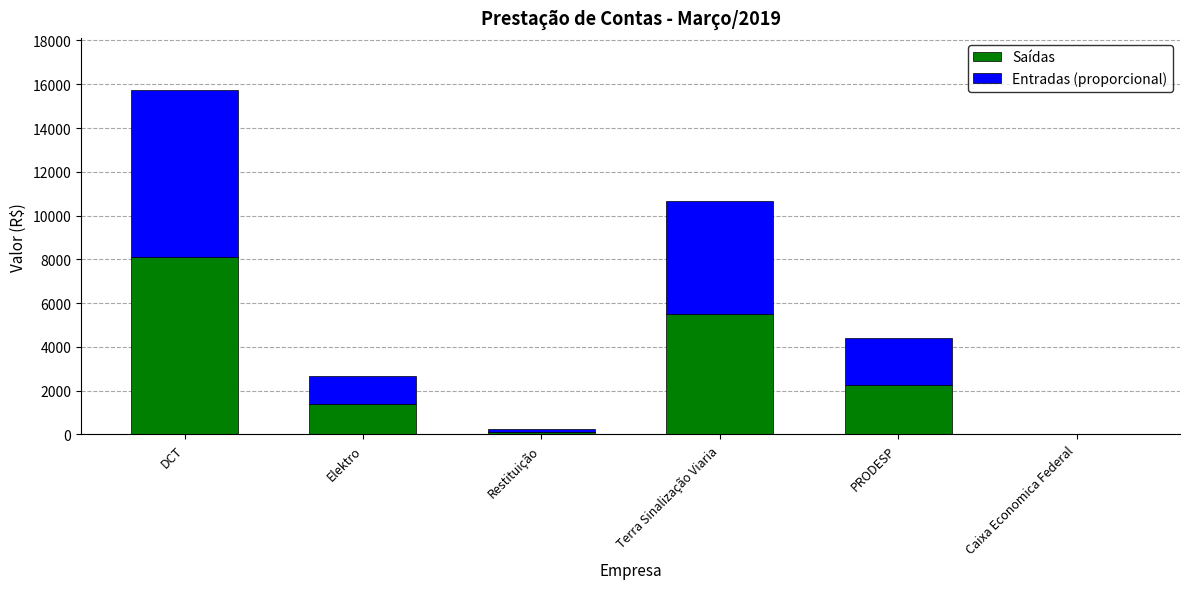

What is the sum of the Saídas values at Terra Sinalização Viaria and DCT?

13619.7